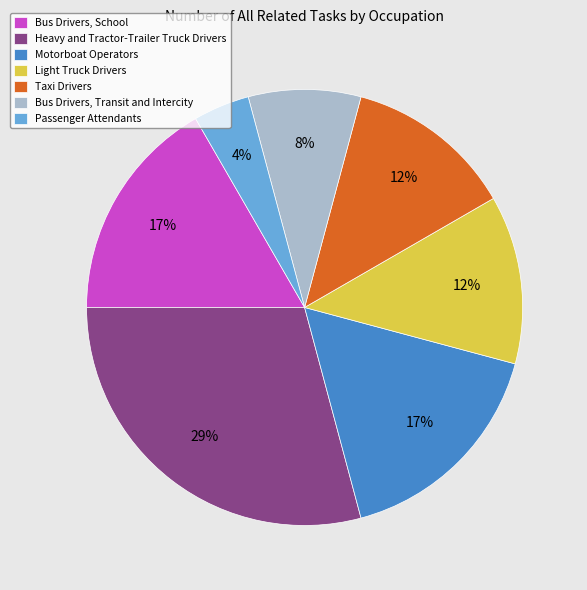

To the nearest percent, what percentage of the pie is Bus Drivers, Transit and Intercity?

8%